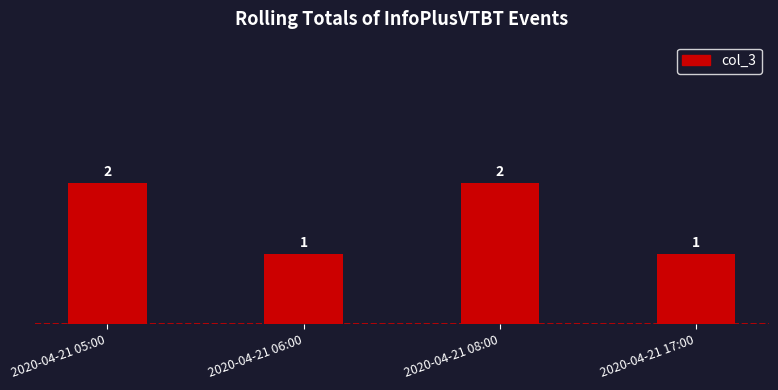

Does the chart contain stacked bars?

No